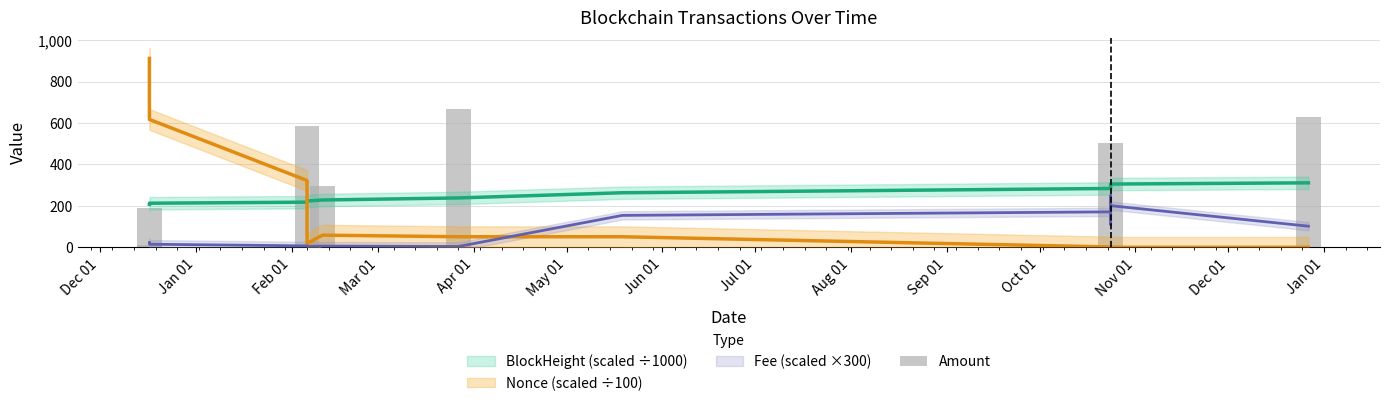

How many values are below 12?

7